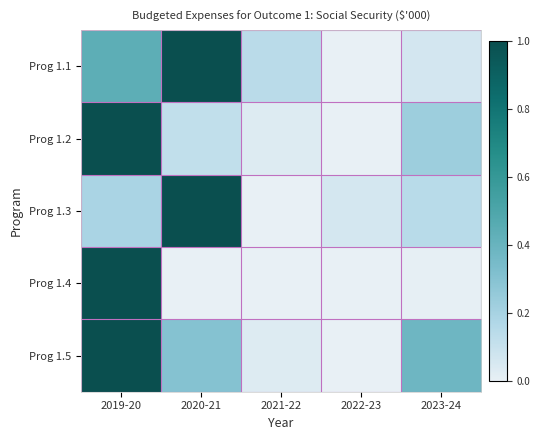

Reading left to right, what are all the values shown in this chart?

Prog 1.1: 2019-20=0.4	2020-21=1.0	2021-22=0.1	2022-23=0.0	2023-24=0.1
Prog 1.2: 2019-20=1.0	2020-21=0.1	2021-22=0.0	2022-23=0.0	2023-24=0.2
Prog 1.3: 2019-20=0.2	2020-21=1.0	2021-22=0.0	2022-23=0.1	2023-24=0.1
Prog 1.4: 2019-20=1.0	2020-21=0.0	2021-22=0.0	2022-23=0.0	2023-24=0.0
Prog 1.5: 2019-20=1.0	2020-21=0.3	2021-22=0.0	2022-23=0.0	2023-24=0.4